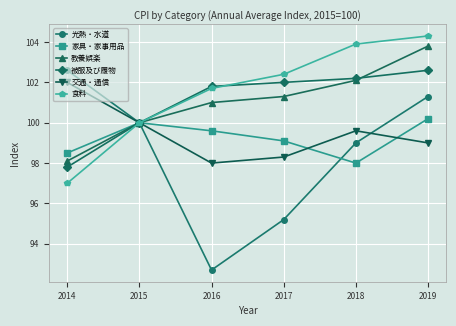

At which category does 光熱・水道 reach its first local valley?

2016